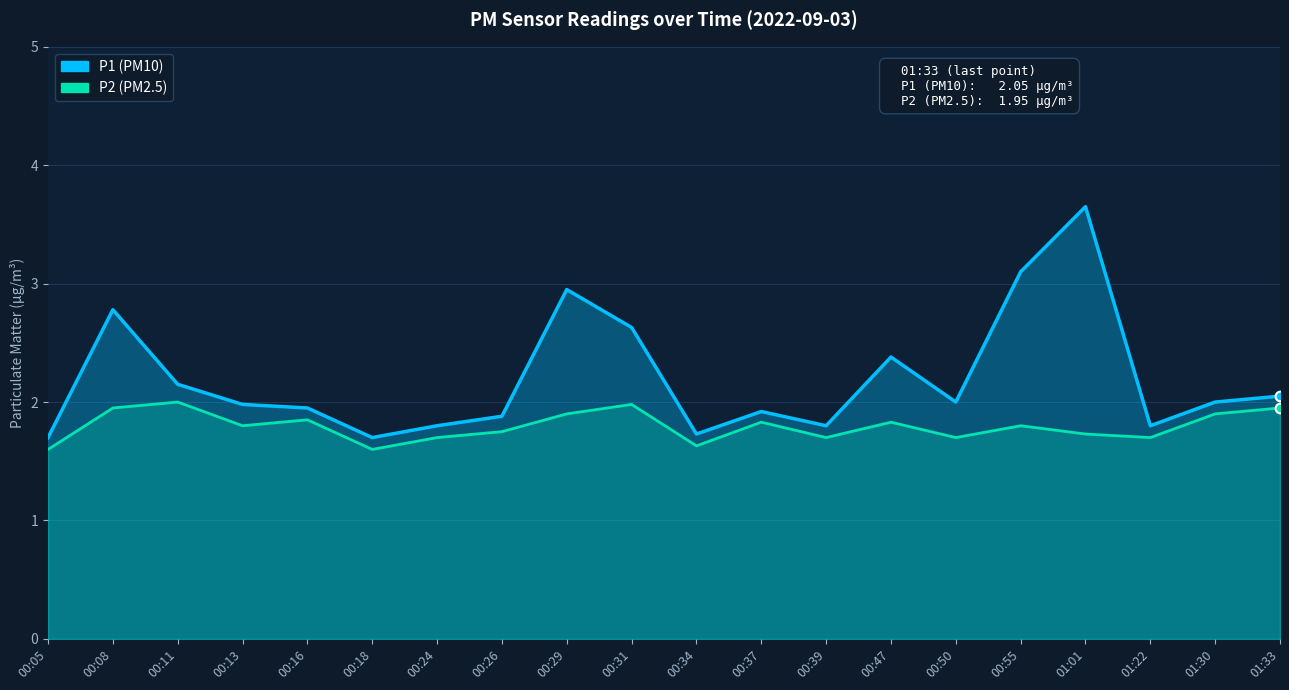

What is the label of the 10th point from the left?

00:31